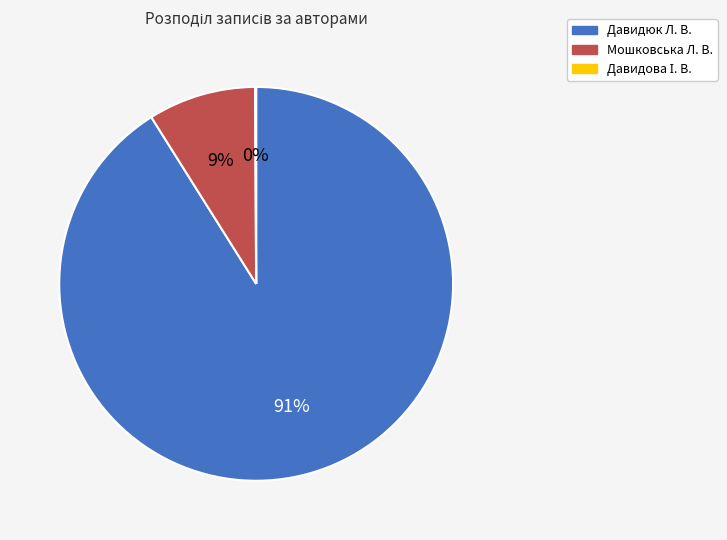

What is the largest slice in the pie chart?

Давидюк Л. В.